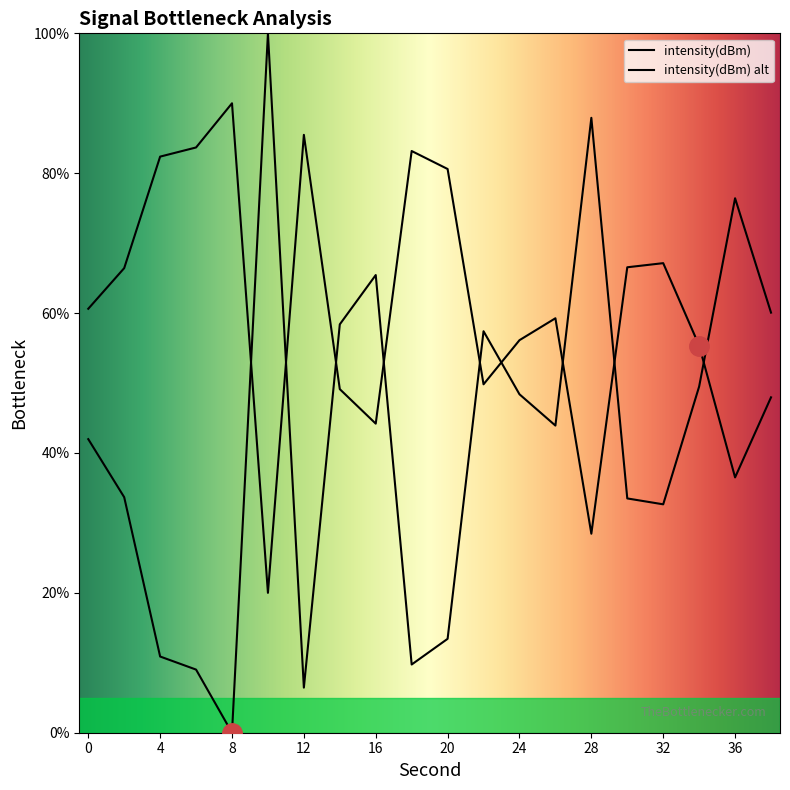

What is the difference between the maximum and minimum values?

100.0